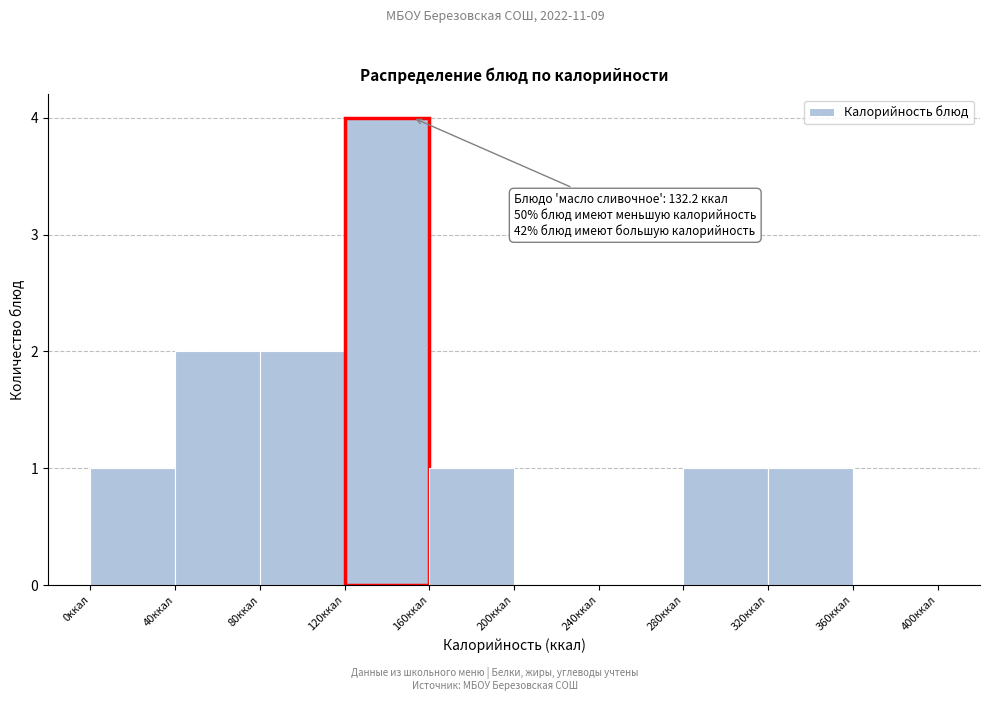

Which range on the x-axis has the tallest bar?

120 to 160